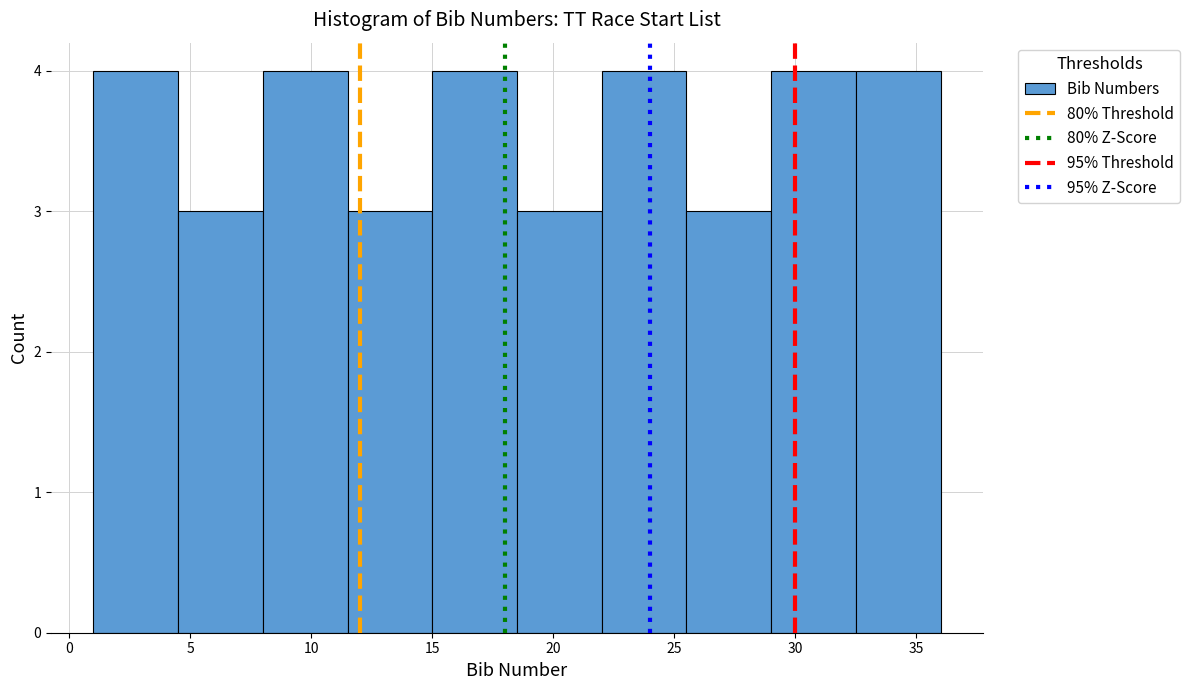

How tall is the bar that spans 11.5 to 15.0 on the x-axis? The values are not printed on the chart, so give them approximately, as read against the axis.

3